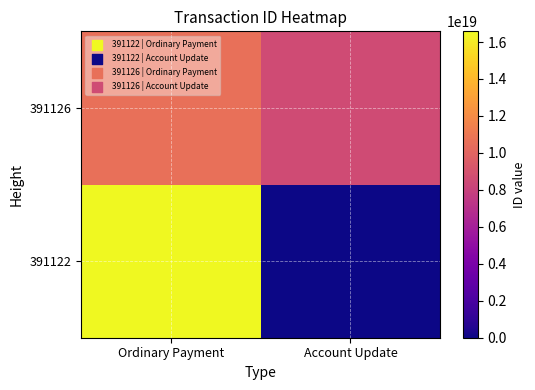

Reading left to right, extract all data points from this chart.

391122: Ordinary Payment=16577832002356811776	Account Update=0
391126: Ordinary Payment=10596036776809619456	Account Update=8581267951632387072